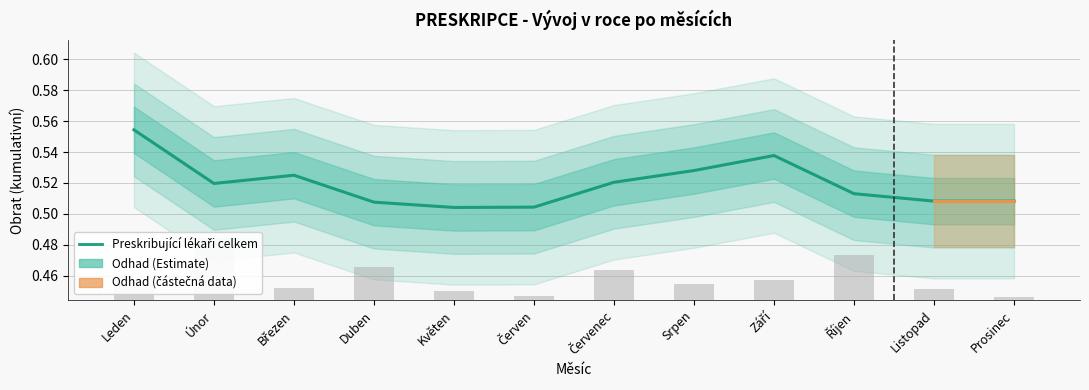

How many bars are there in total?

12